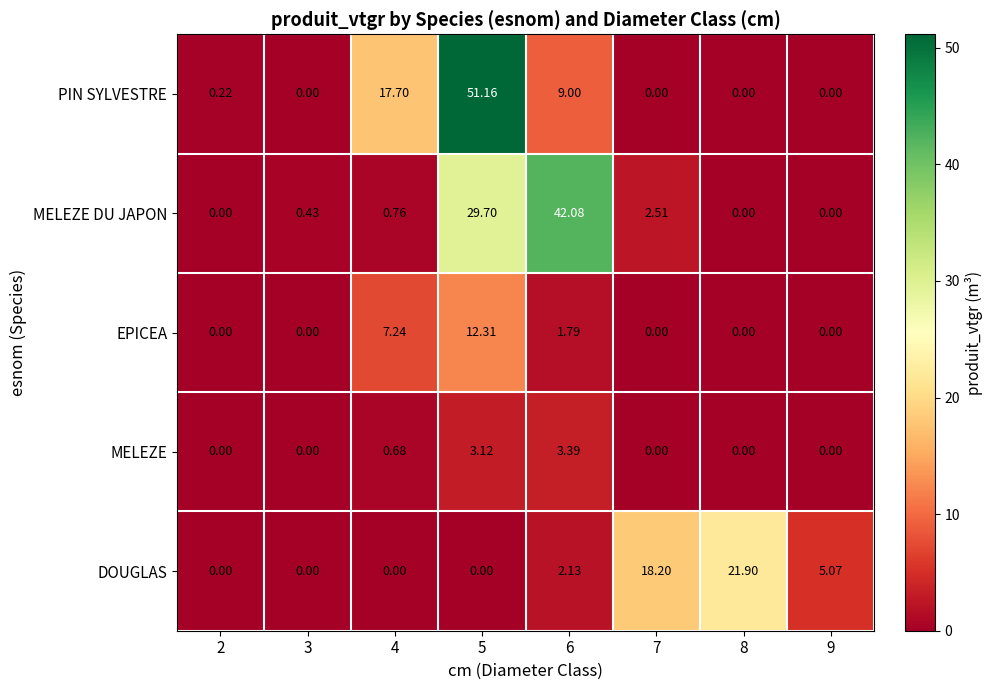

Rank the series by their maximum value, from highest to lowest.

PIN SYLVESTRE, MELEZE DU JAPON, DOUGLAS, EPICEA, MELEZE